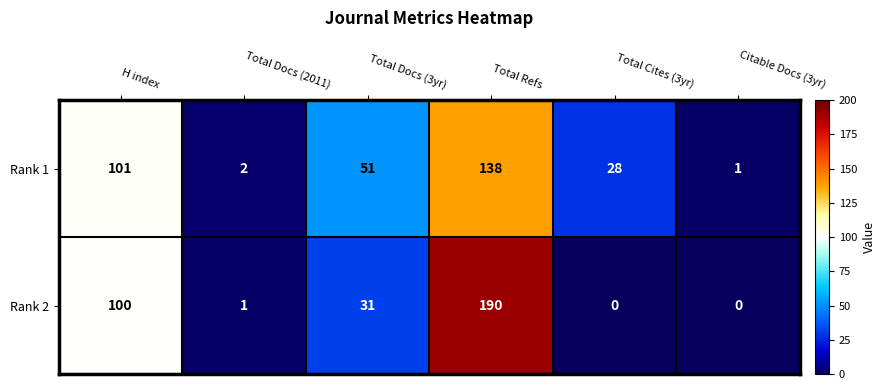

Rank the series at Total Docs (2011) from highest to lowest value.

Rank 1, Rank 2